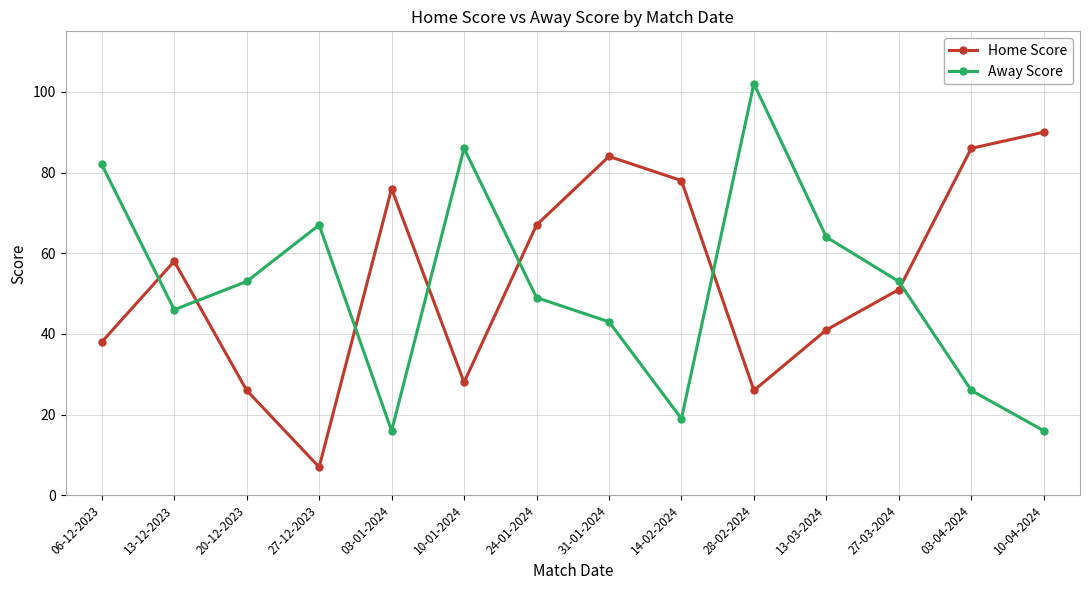

What value does the Home Score series have at 10-04-2024, to the nearest 10?

90